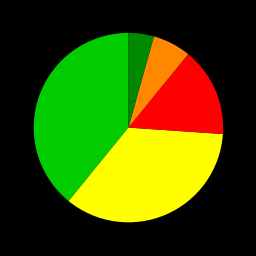

Is there a majority slice in this chart?

No